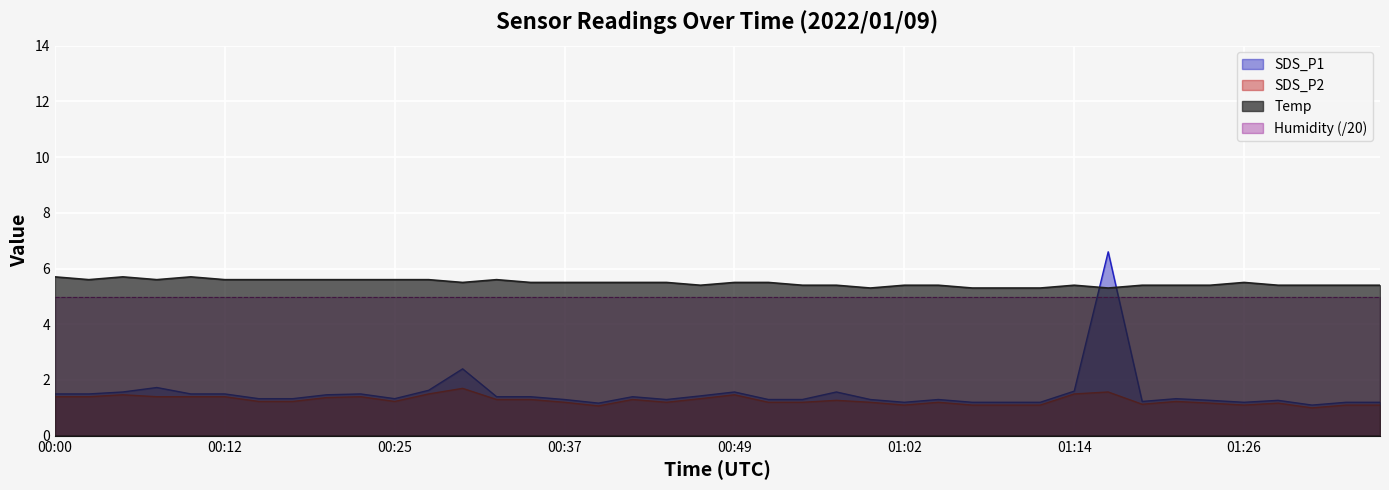

Is the value of SDS_P2 at 00:57 greater than the value of SDS_P1 at 01:21?

No